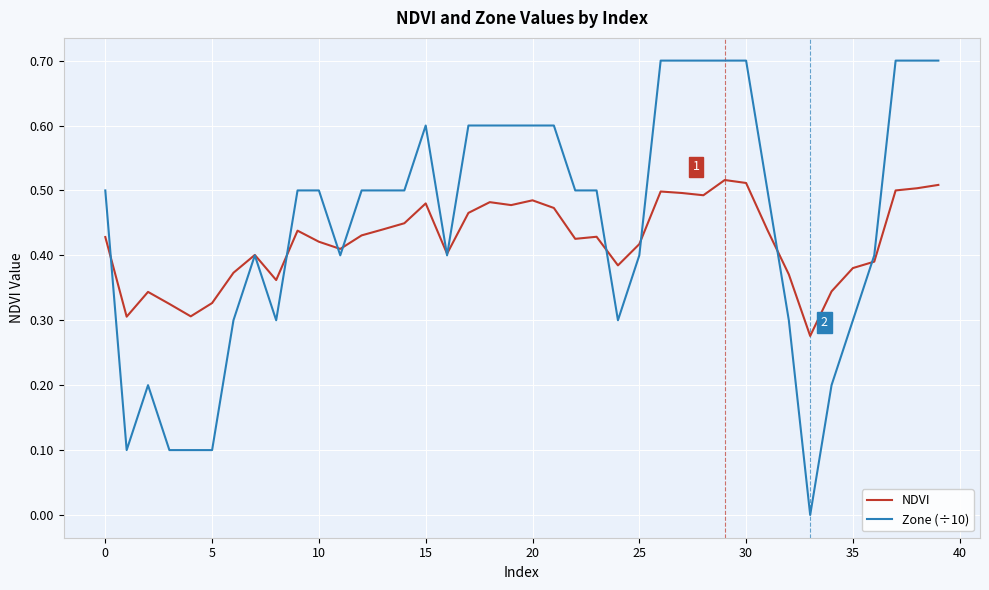

How many intersections are there between Zone (÷10) and NDVI?

10